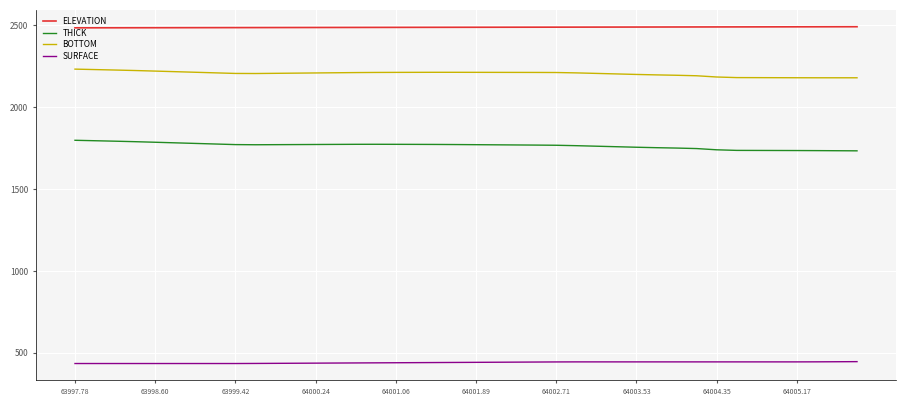

True or false: ELEVATION and SURFACE cross at least once.

False